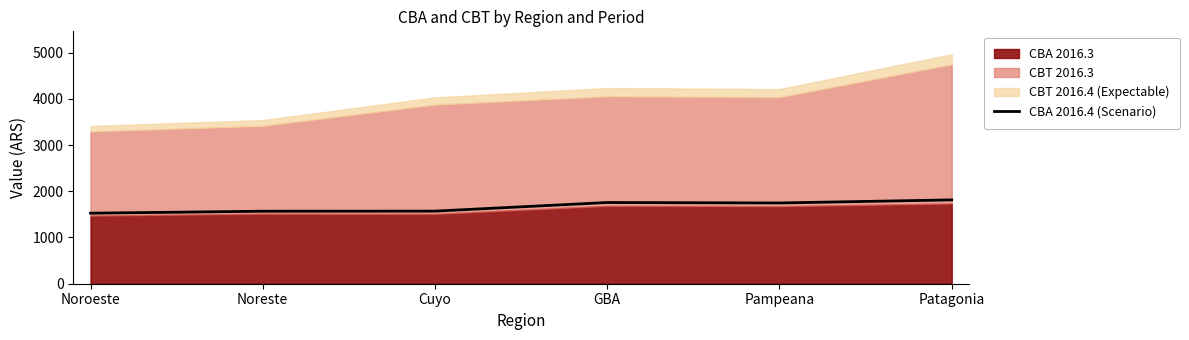

What is the highest value of the CBA 2016.4 (Scenario) series?

1813.3